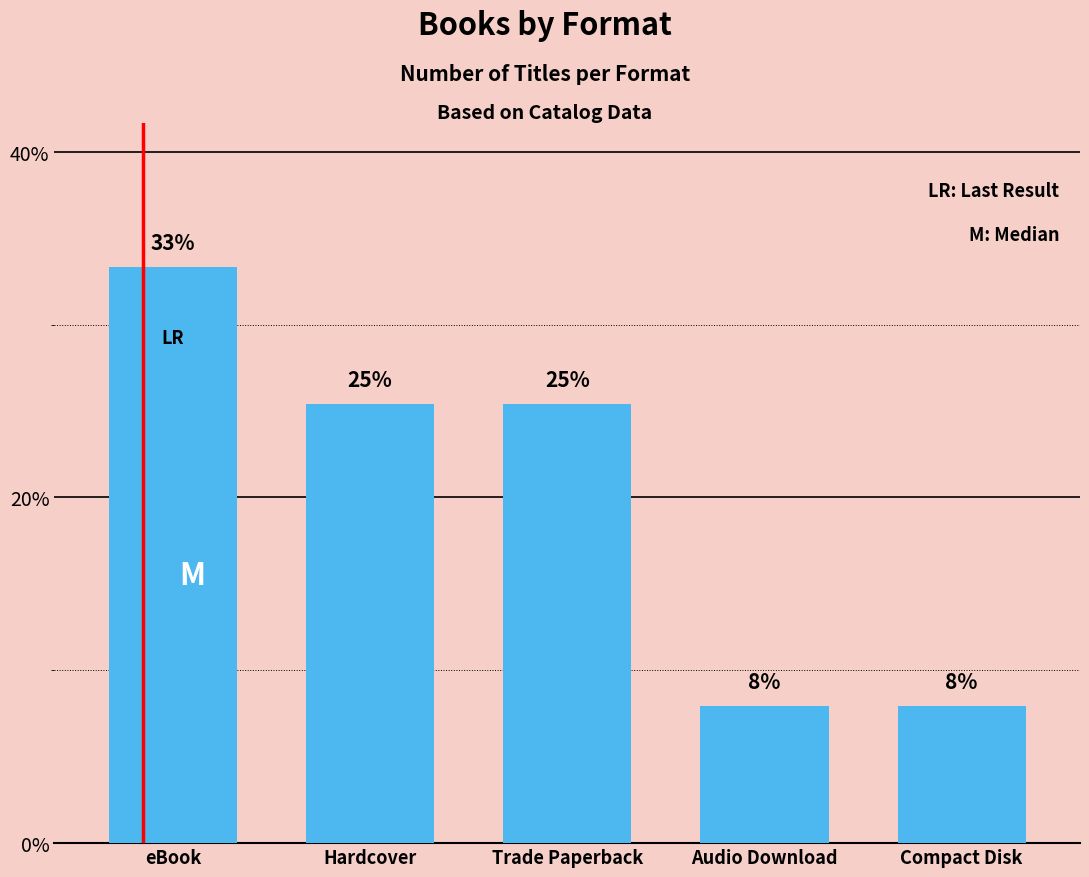

Read the value at Trade Paperback.

25.4